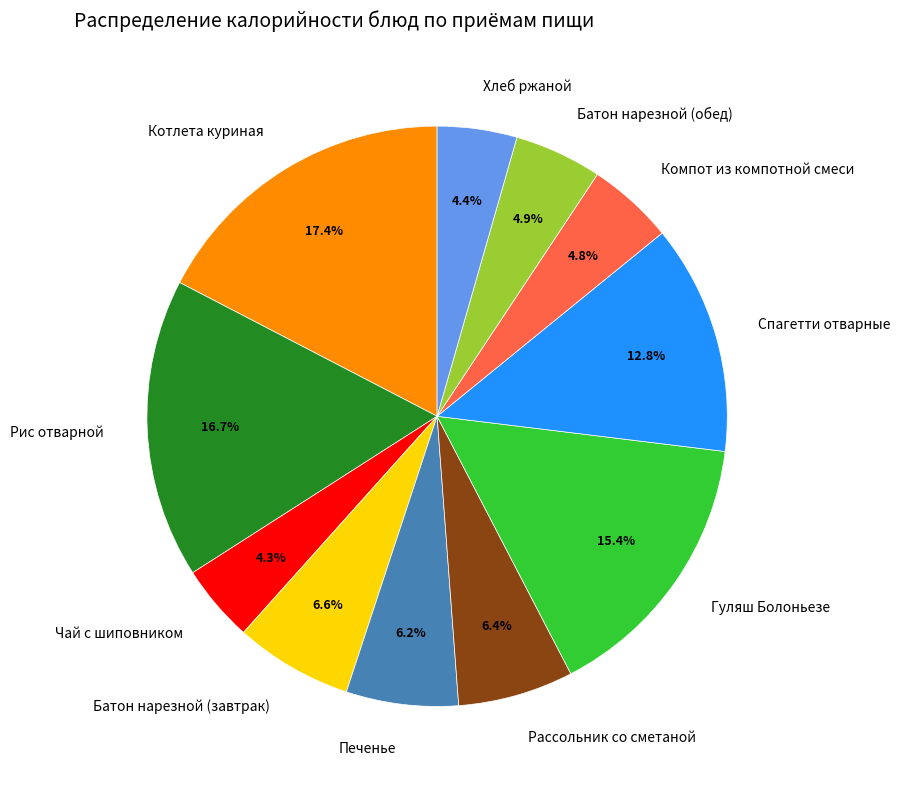

What is the ratio of the value at Рис отварной to the value at Котлета куриная?

1.0